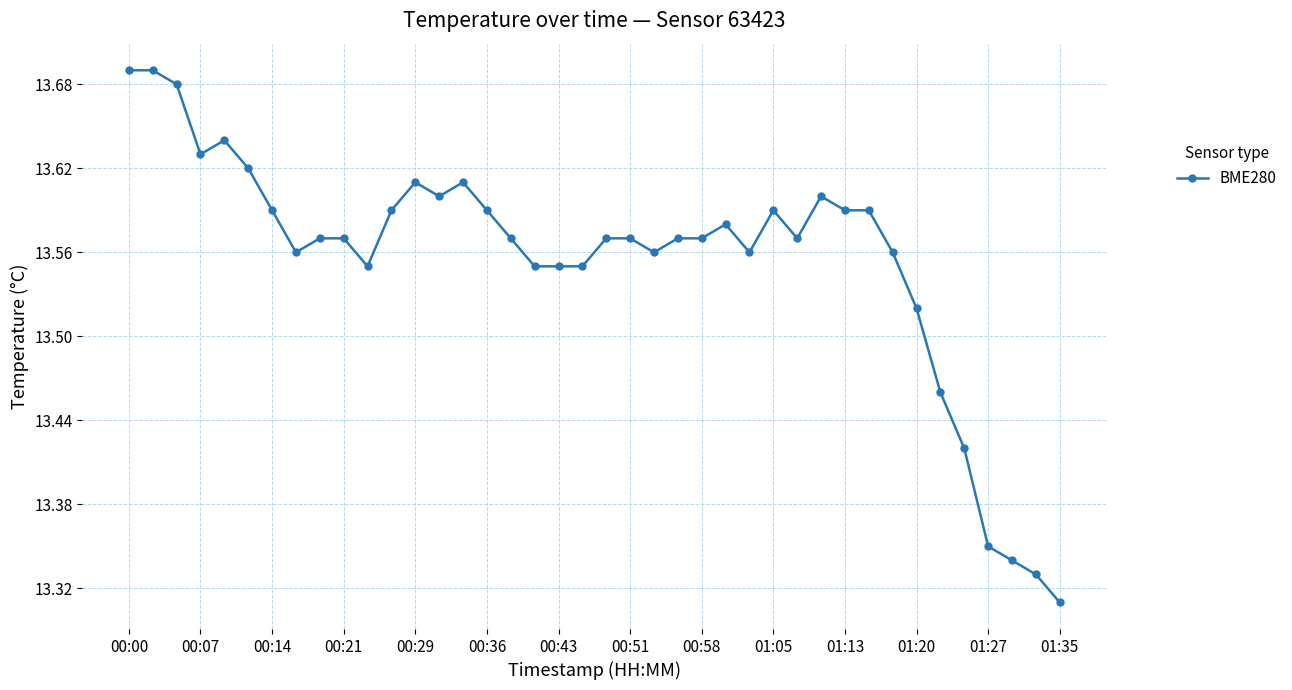

True or false: the data has more than 2 interior local peaks.

True